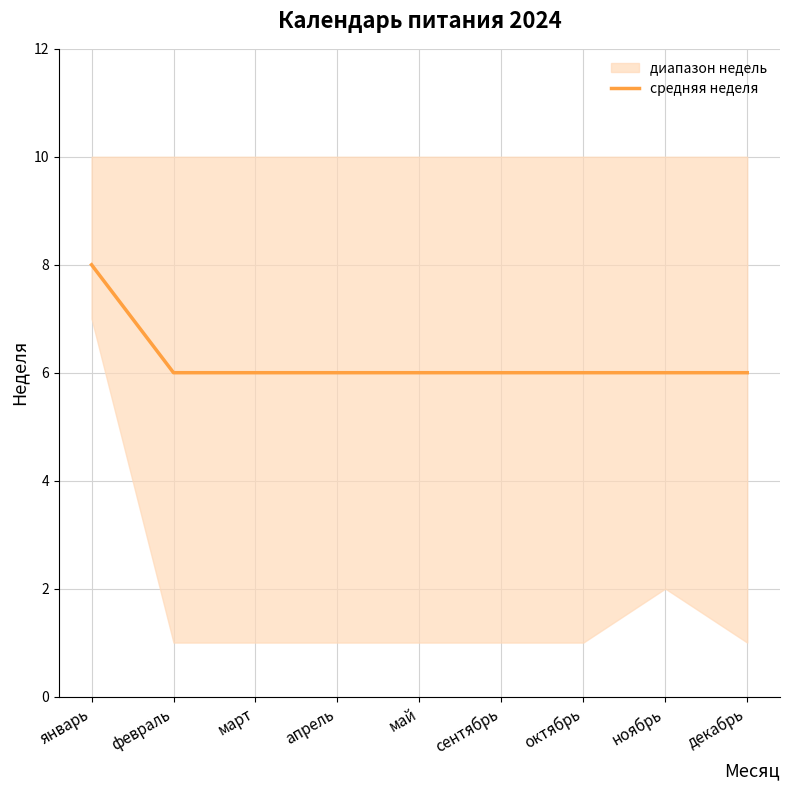

Which label corresponds to the smallest value in the chart?

февраль